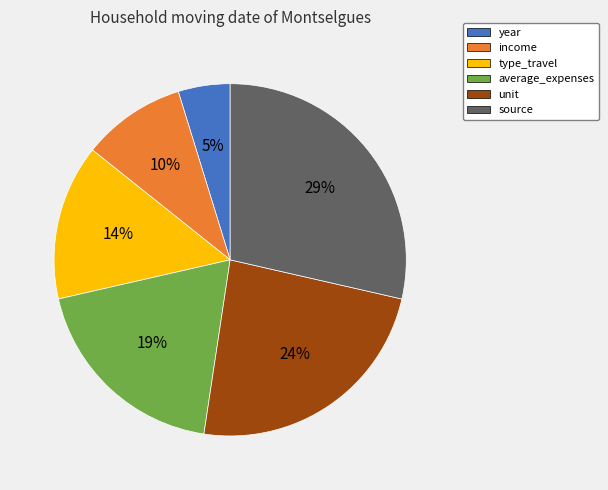

To the nearest percent, what is the difference between the type_travel and average_expenses slice percentages?

5%